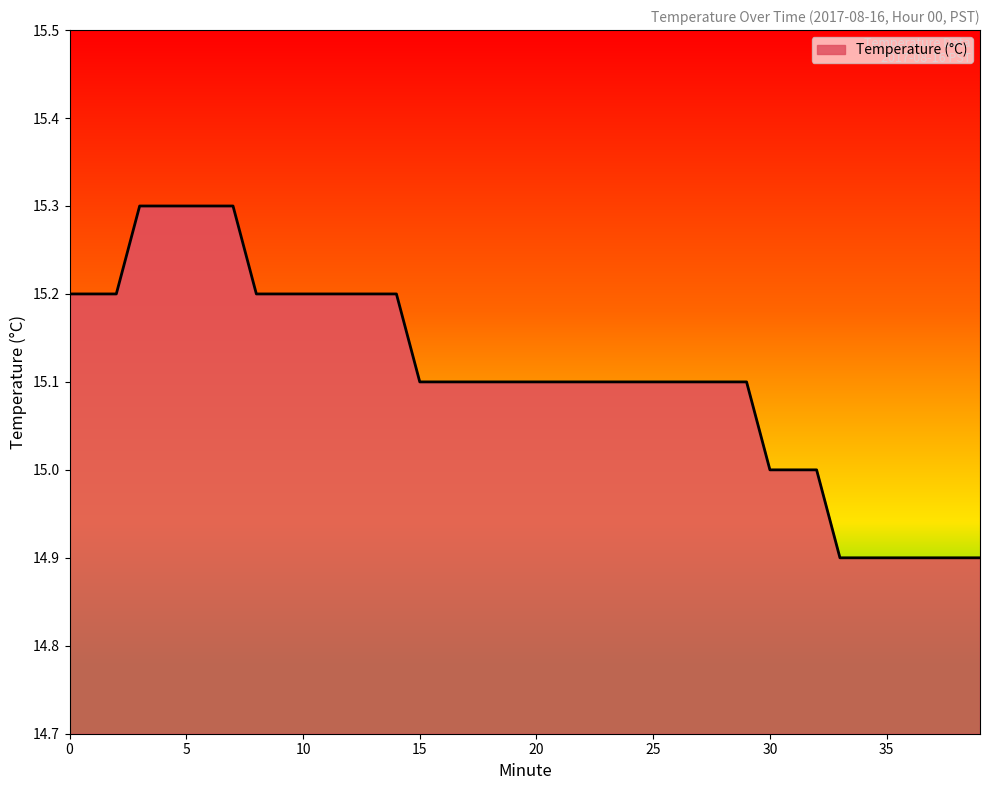

What is the greatest value displayed?

15.3